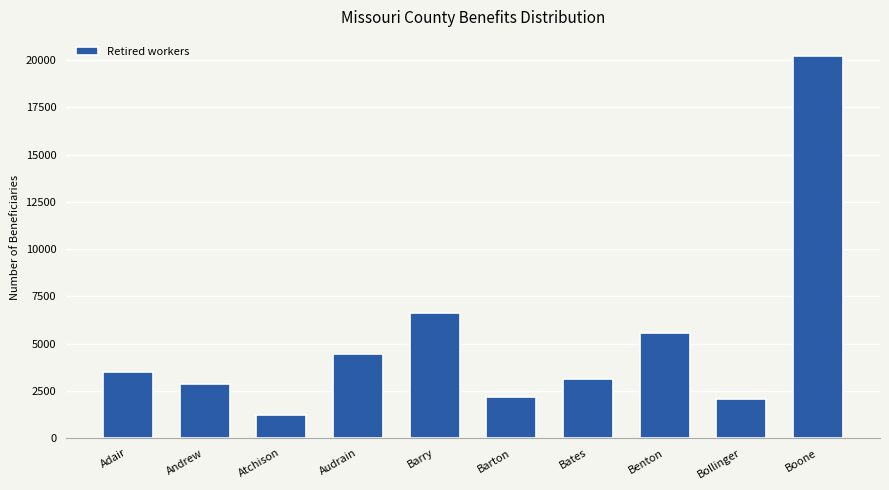

Is it true that the value at Audrain is 4448?

True